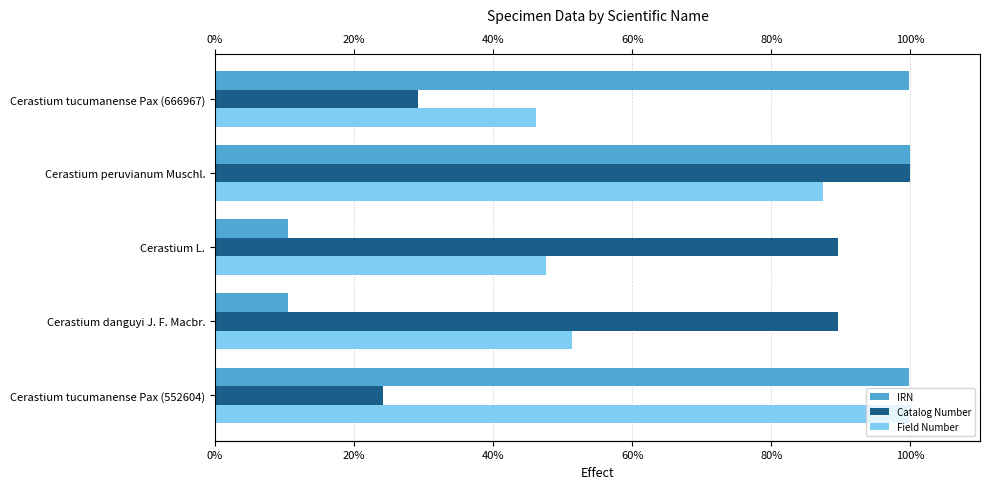

Which series changed the most between Cerastium danguyi J. F. Macbr. and Cerastium tucumanense Pax (666967)?

IRN